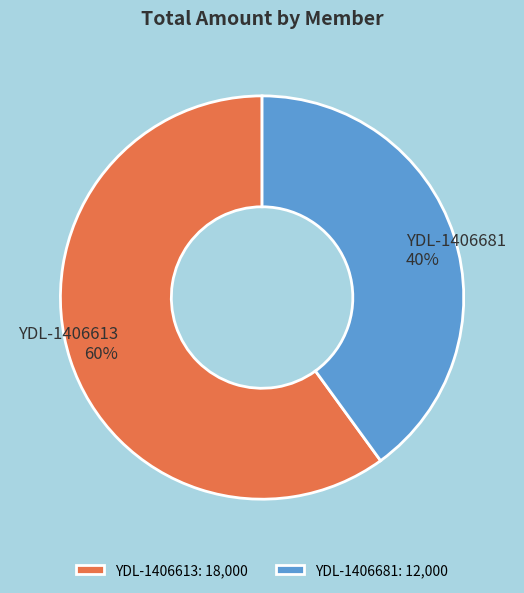

How many slices are in this pie chart?

2